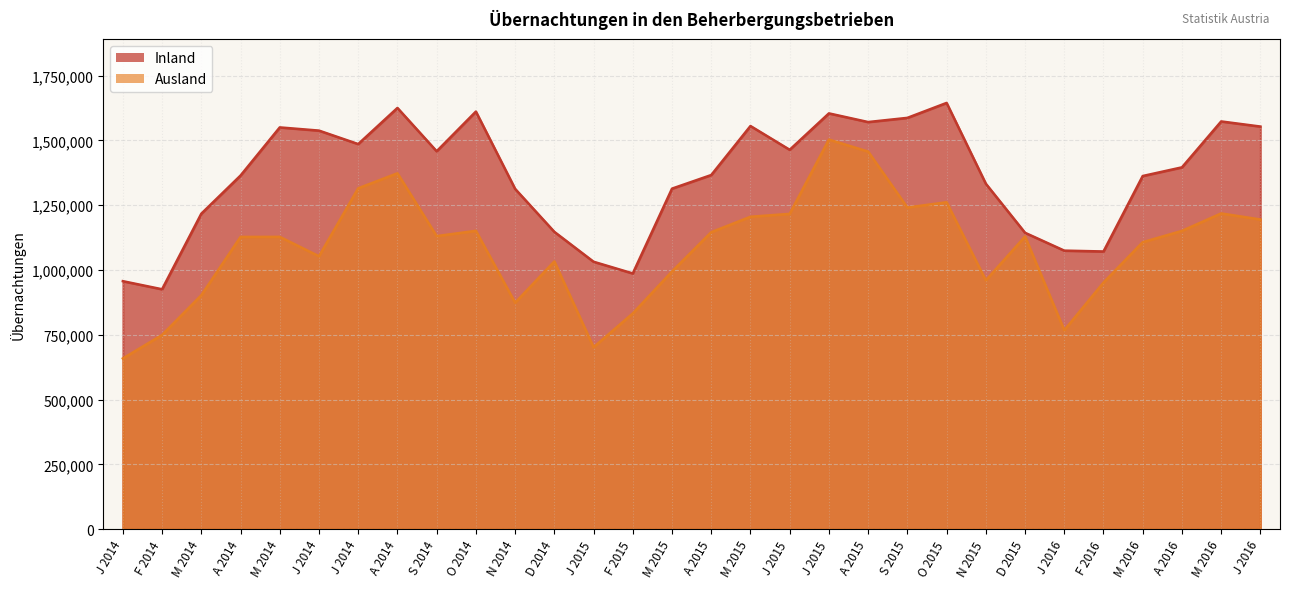

Which series has the largest total across all categories?

Inland